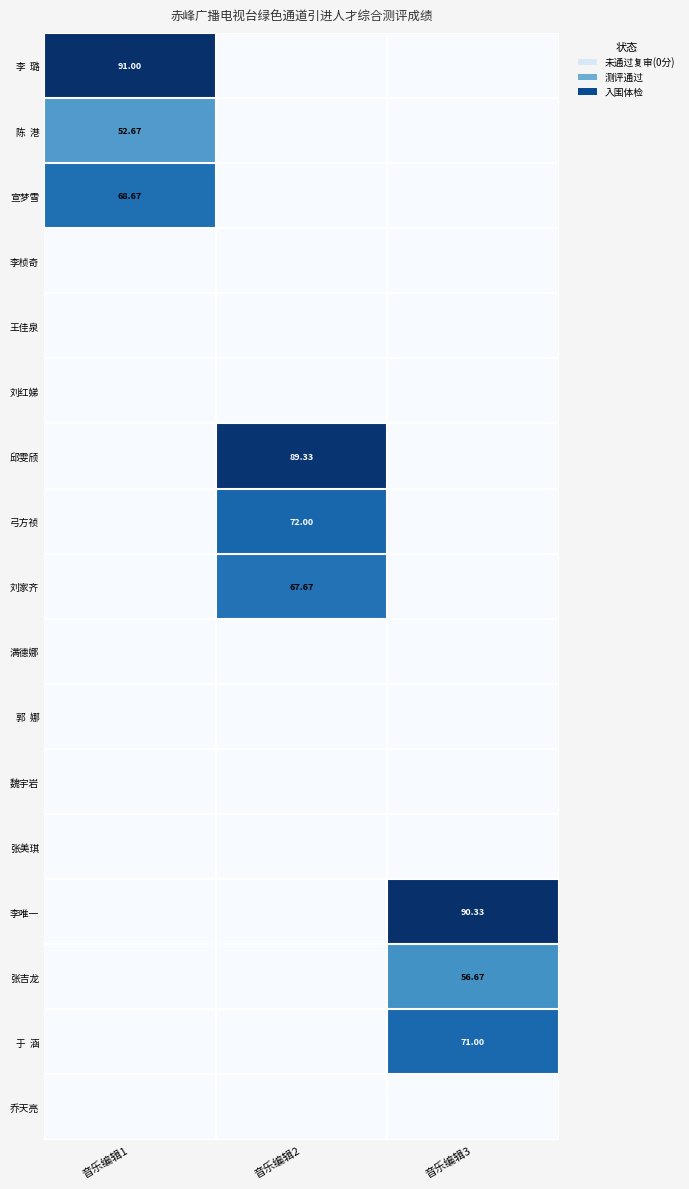

Which series has the largest total across all categories?

李 璐